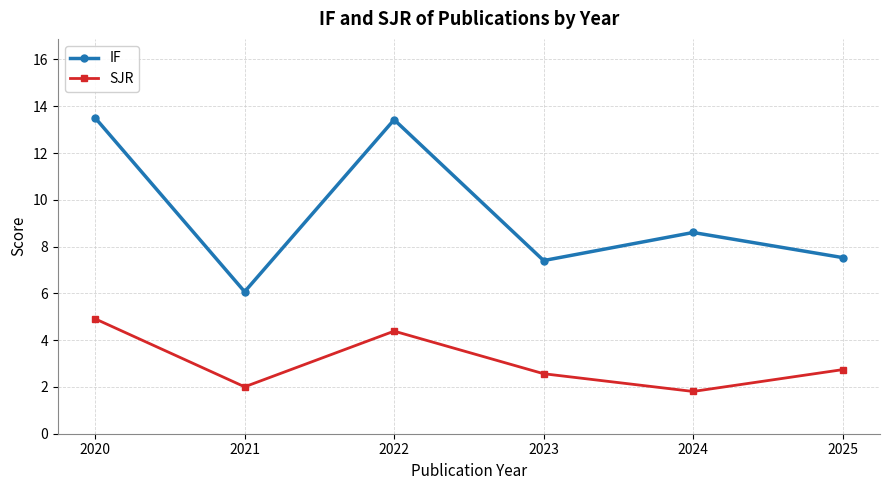

Which series has the widest spread of values?

IF